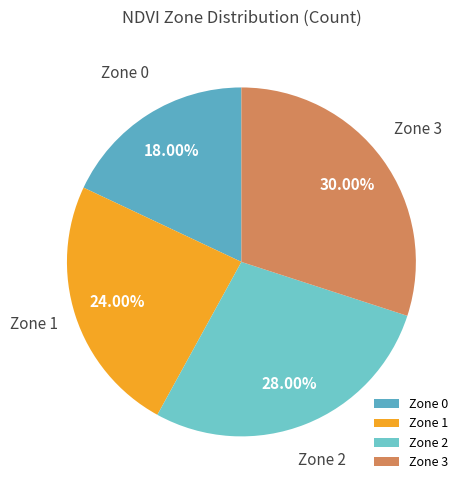

To the nearest percent, what is the difference between the largest and smallest slice percentages?

12%